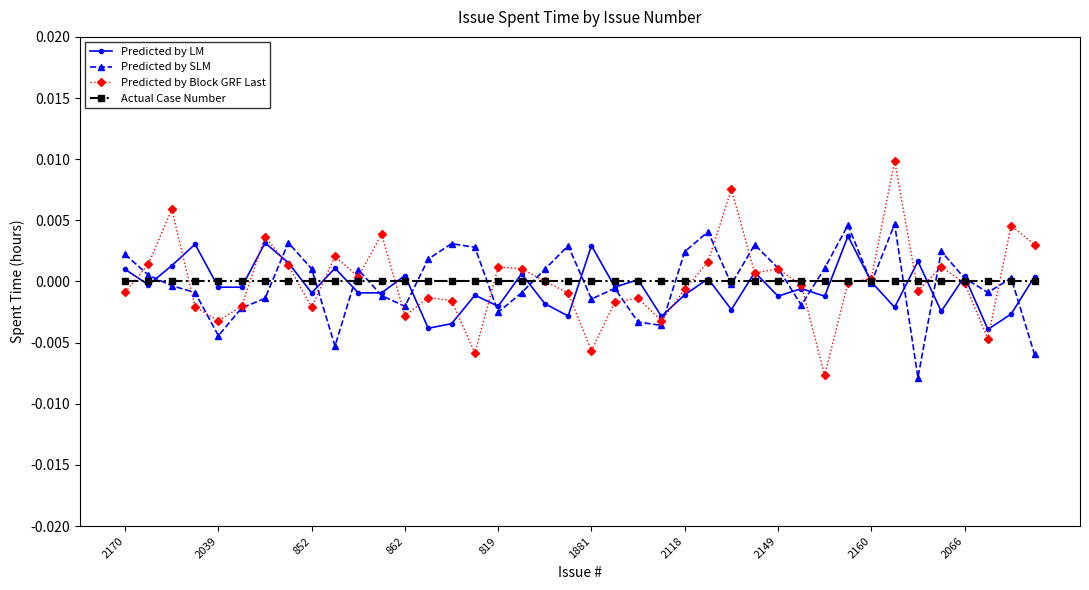

Which series has the widest spread of values?

Predicted by Block GRF Last